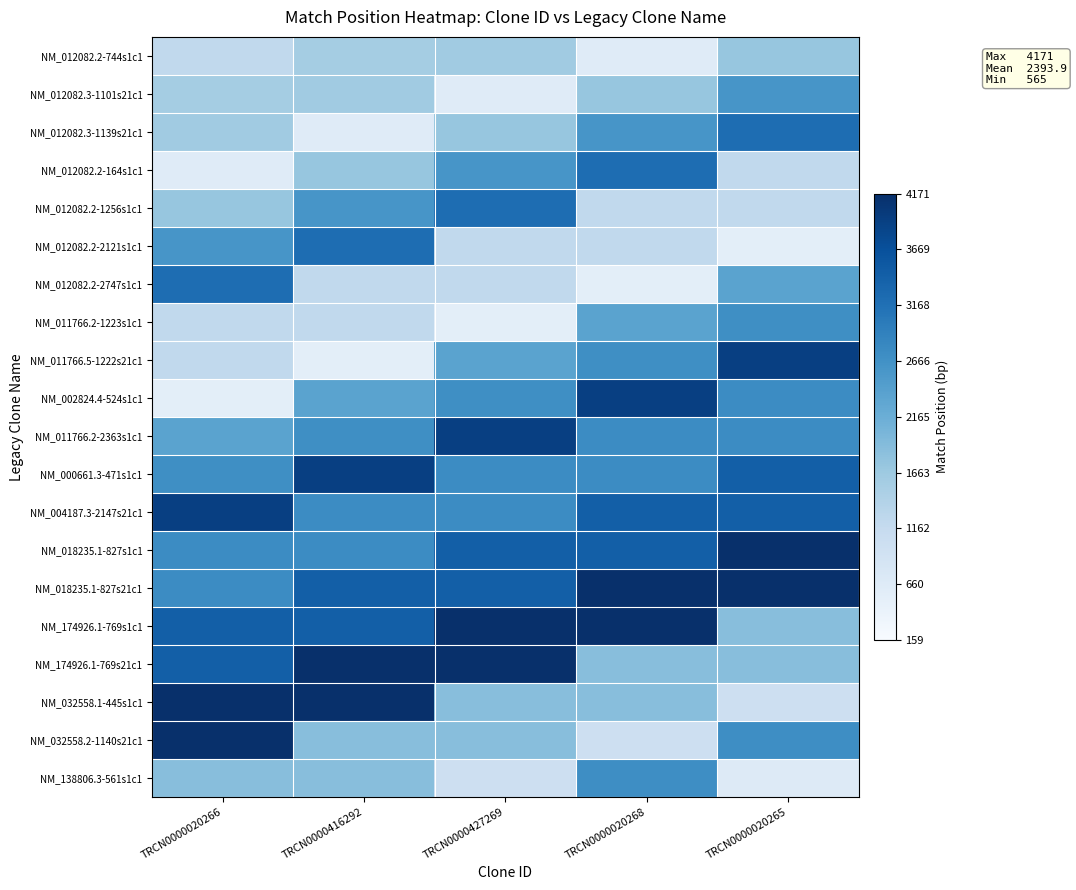

Between TRCN0000427269 and TRCN0000020265, which is larger?

TRCN0000020265